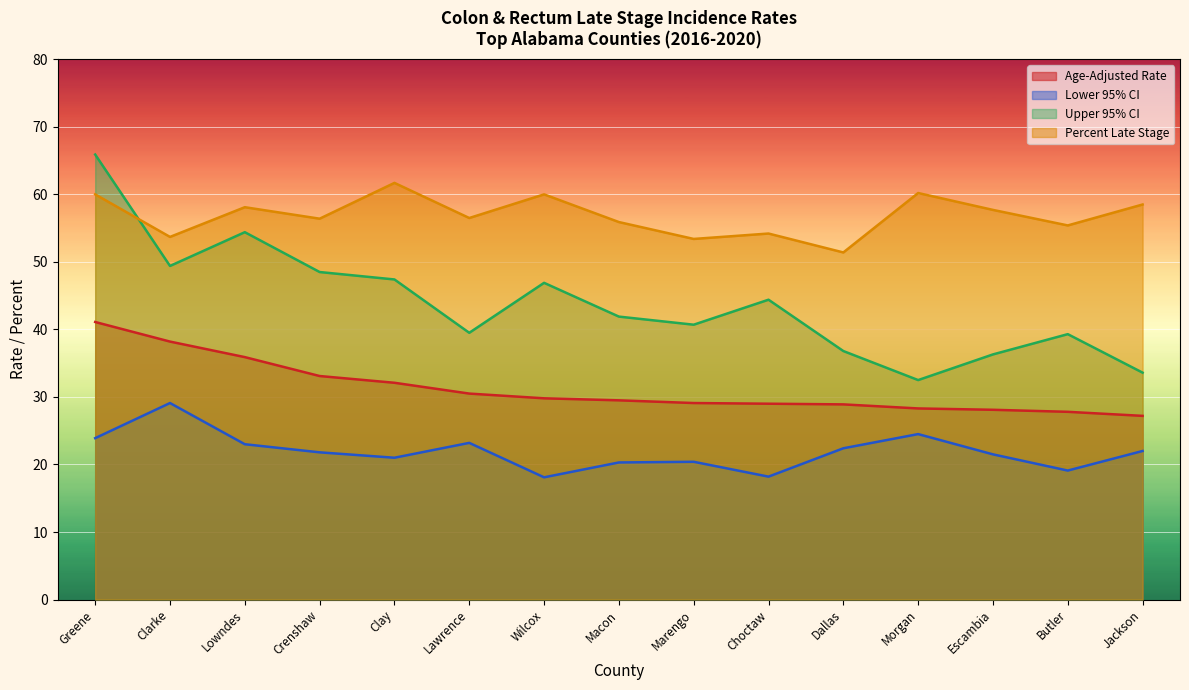

List the labels in order of Upper 95% CI value, smallest first.

Morgan, Jackson, Escambia, Dallas, Butler, Lawrence, Marengo, Macon, Choctaw, Wilcox, Clay, Crenshaw, Clarke, Lowndes, Greene